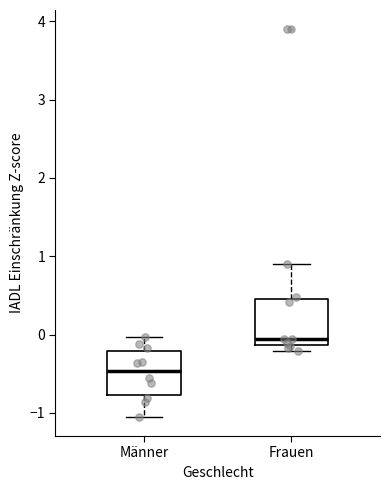

Where is the lower edge of the box for Frauen on the y-axis? The values are not printed on the chart, so give them approximately, as read against the axis.

-0.1